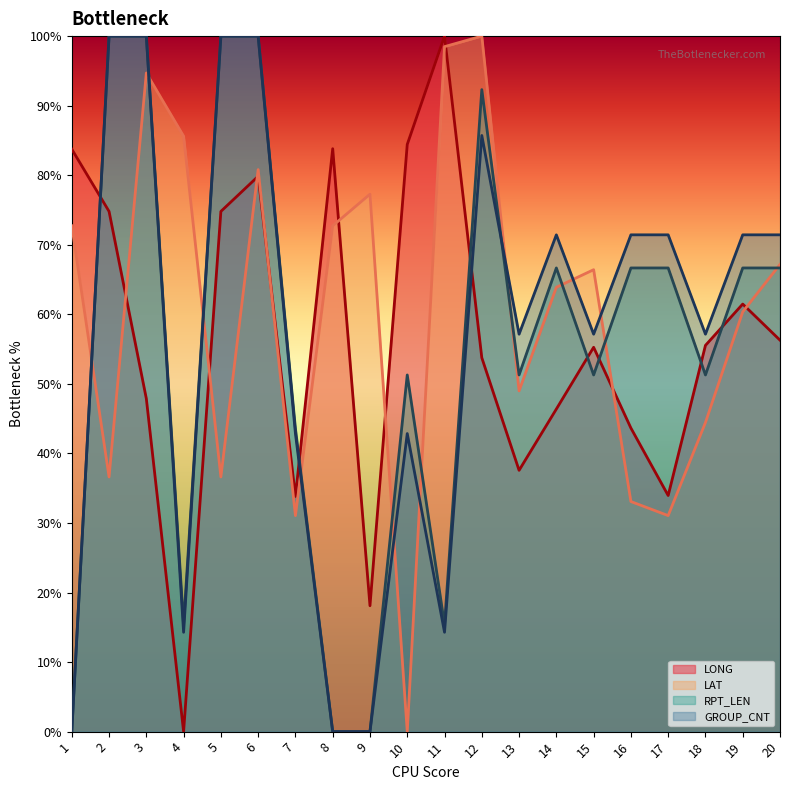

Where do RPT_LEN and LAT first cross each other?

1 and 2